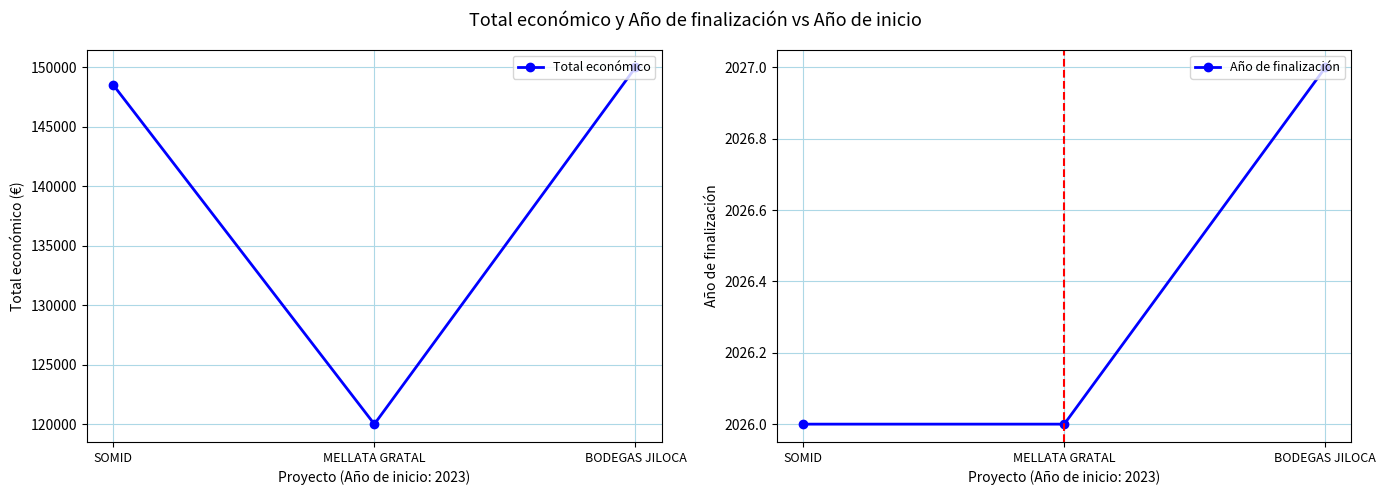

What is the value of the Año de finalización point at the 2nd from the left?

2026